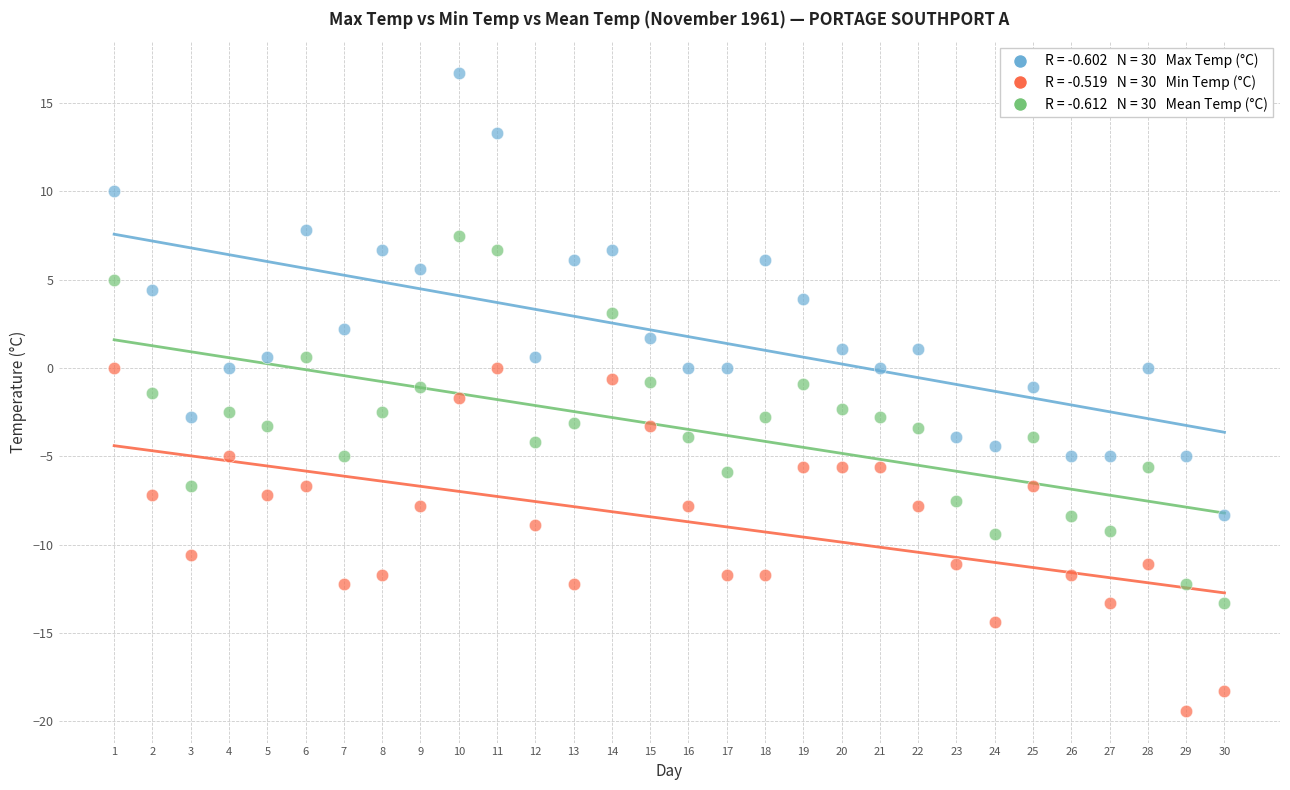

Across all data points, what is the range of Y values (max minus min)?

36.1